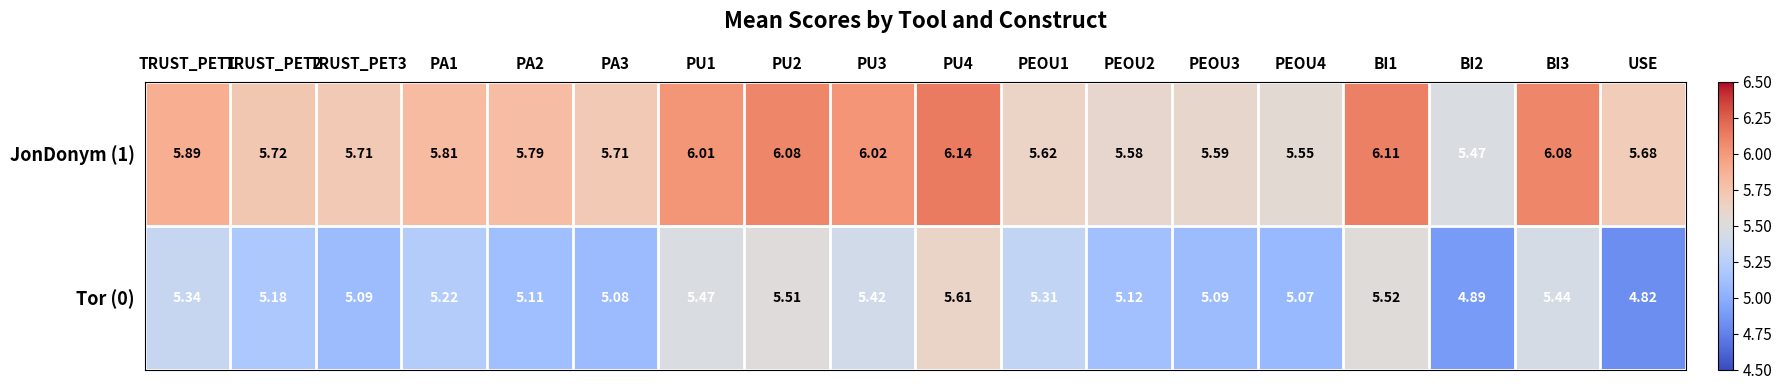

What is the difference between the highest and lowest values at PA3?

0.6